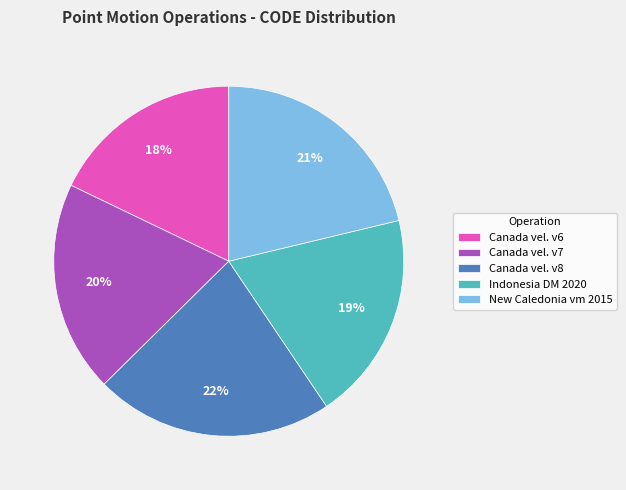

True or false: New Caledonia vm 2015 accounts for 21% of the total.

True